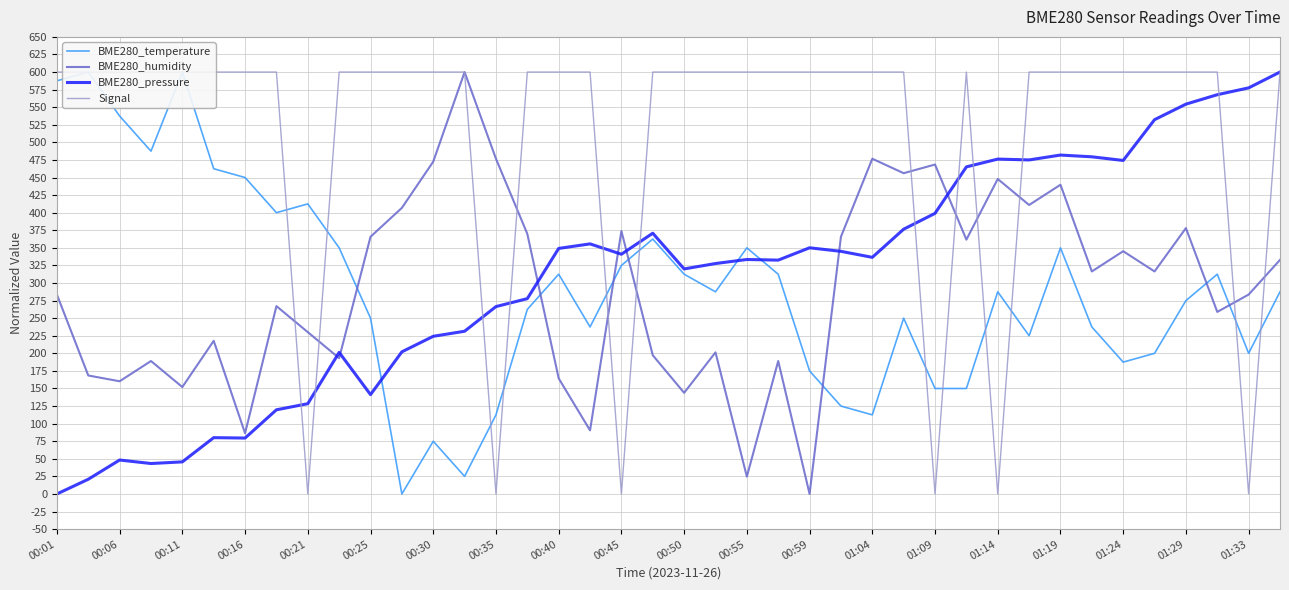

Is the value of BME280_pressure at 00:45 greater than the value of BME280_humidity at 01:19?

No